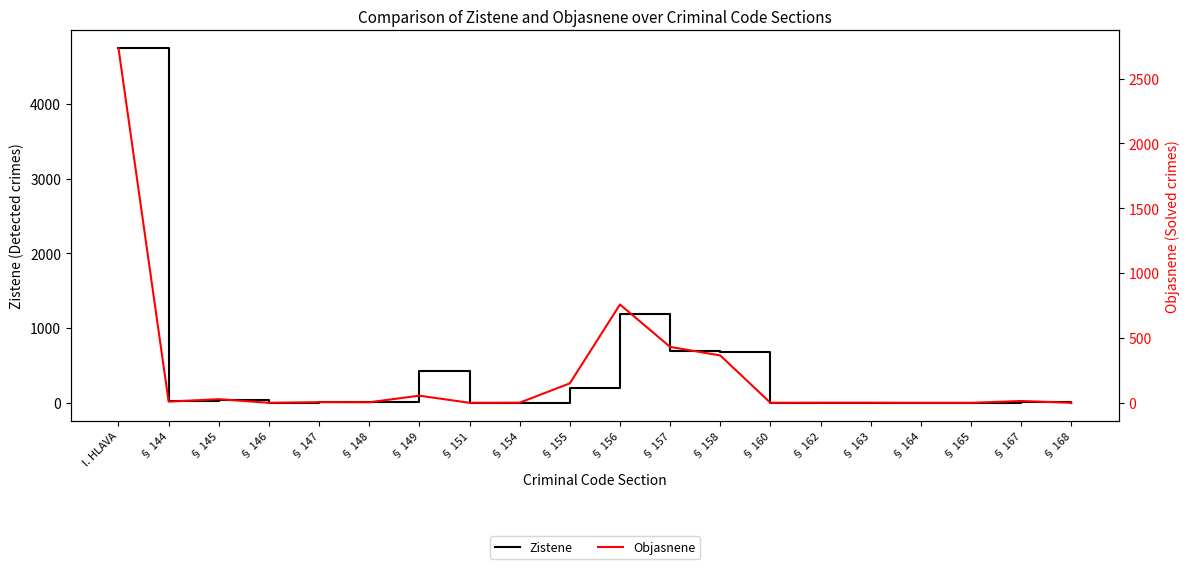

Reading left to right, list all the values displayed in this chart.

Zistene: 4743	23	35	2	15	10	425	1	1	203	1186	696	686	1	2	2	1	1	18	1
Objasnene: 2734	9	28	0	5	4	55	0	1	150	758	431	365	0	1	1	0	0	14	0